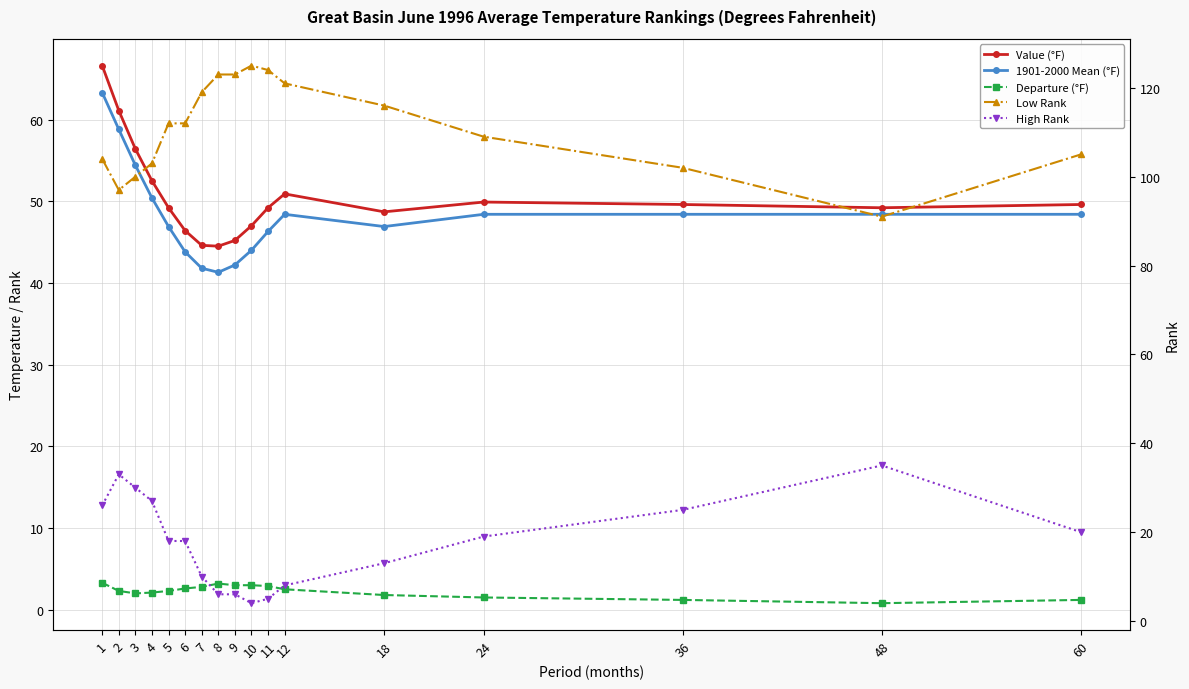

True or false: Low Rank and High Rank intersect in this chart.

False